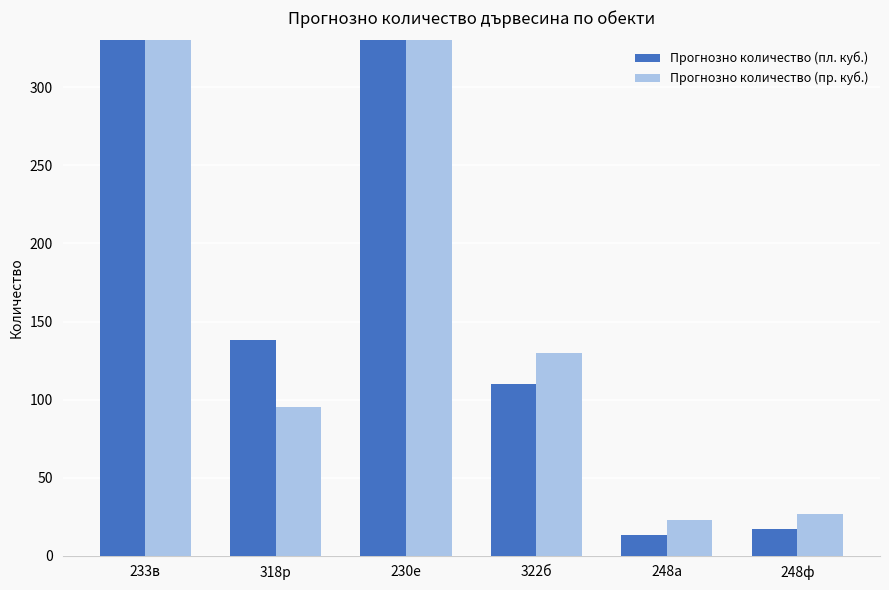

At which category does the chart reach its peak across all series?

230е